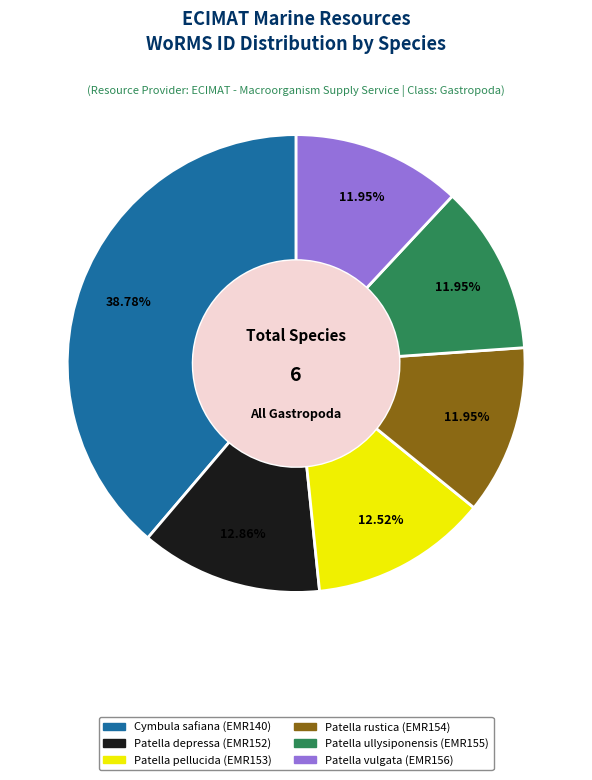

To the nearest percent, what is the difference between the largest and smallest slice percentages?

27%